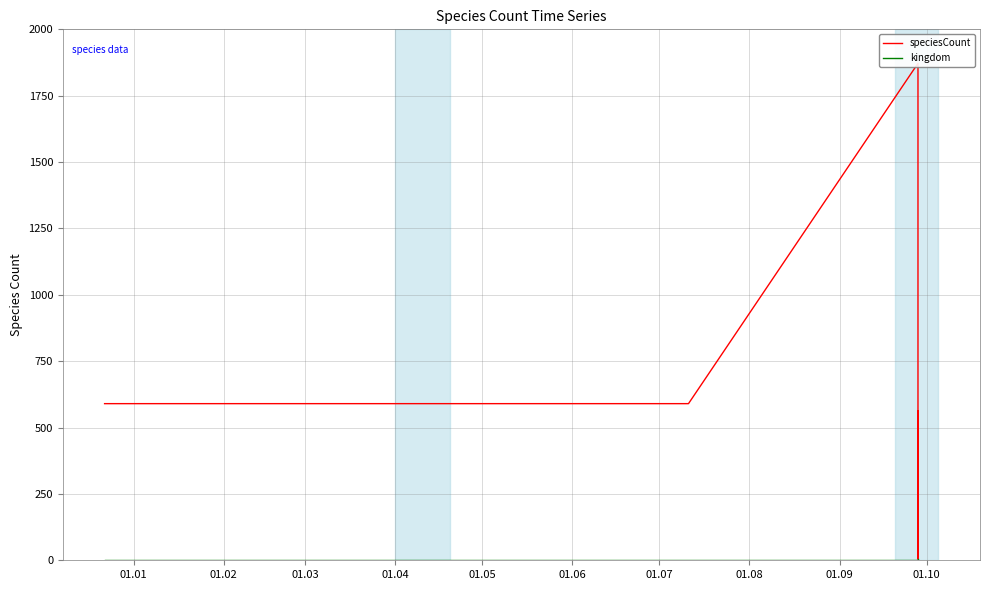

Does the chart display data point markers on the line(s)?

No